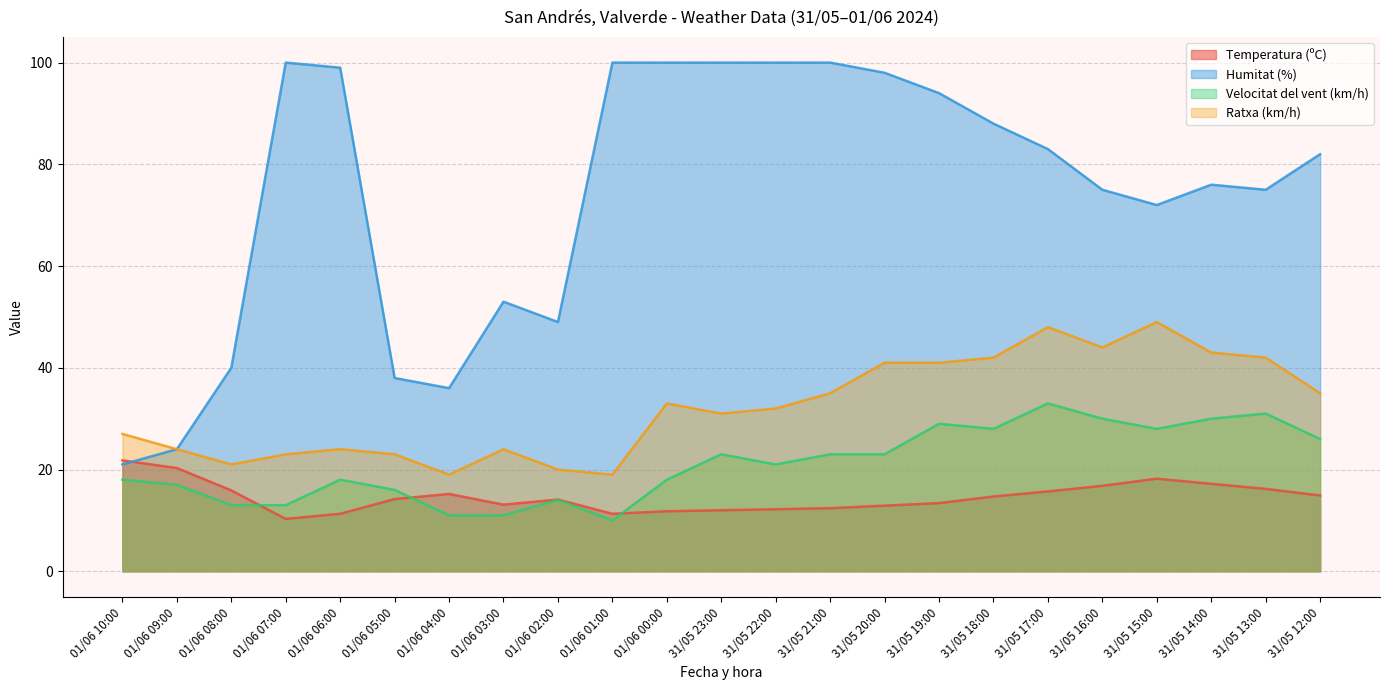

True or false: Ratxa (km/h) and Temperatura (ºC) cross at least once.

False